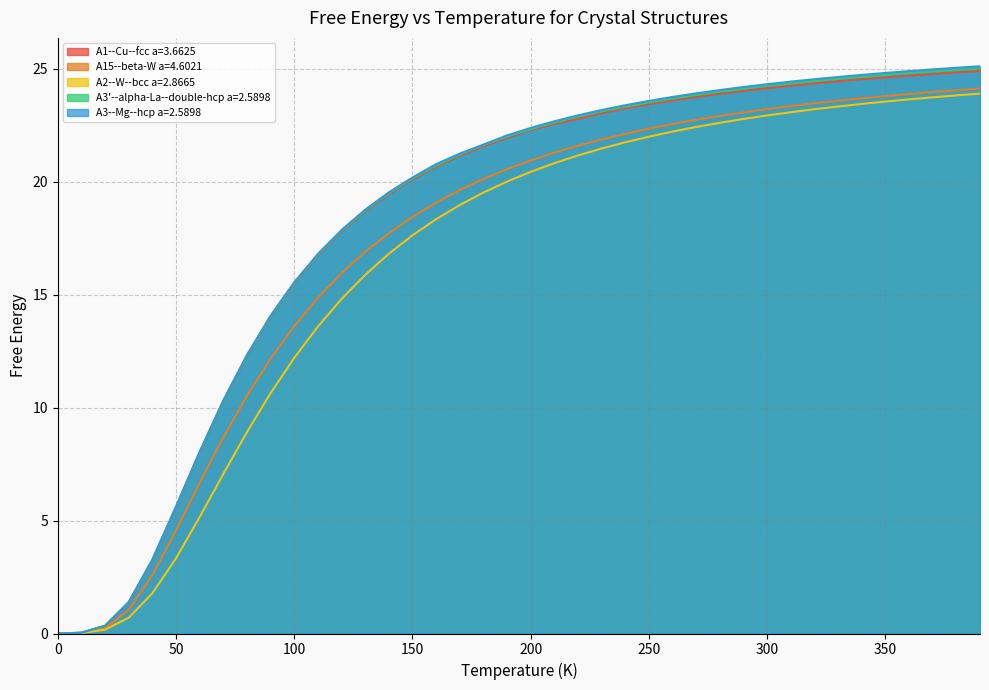

At which category is the sum across all series the highest?

390.0